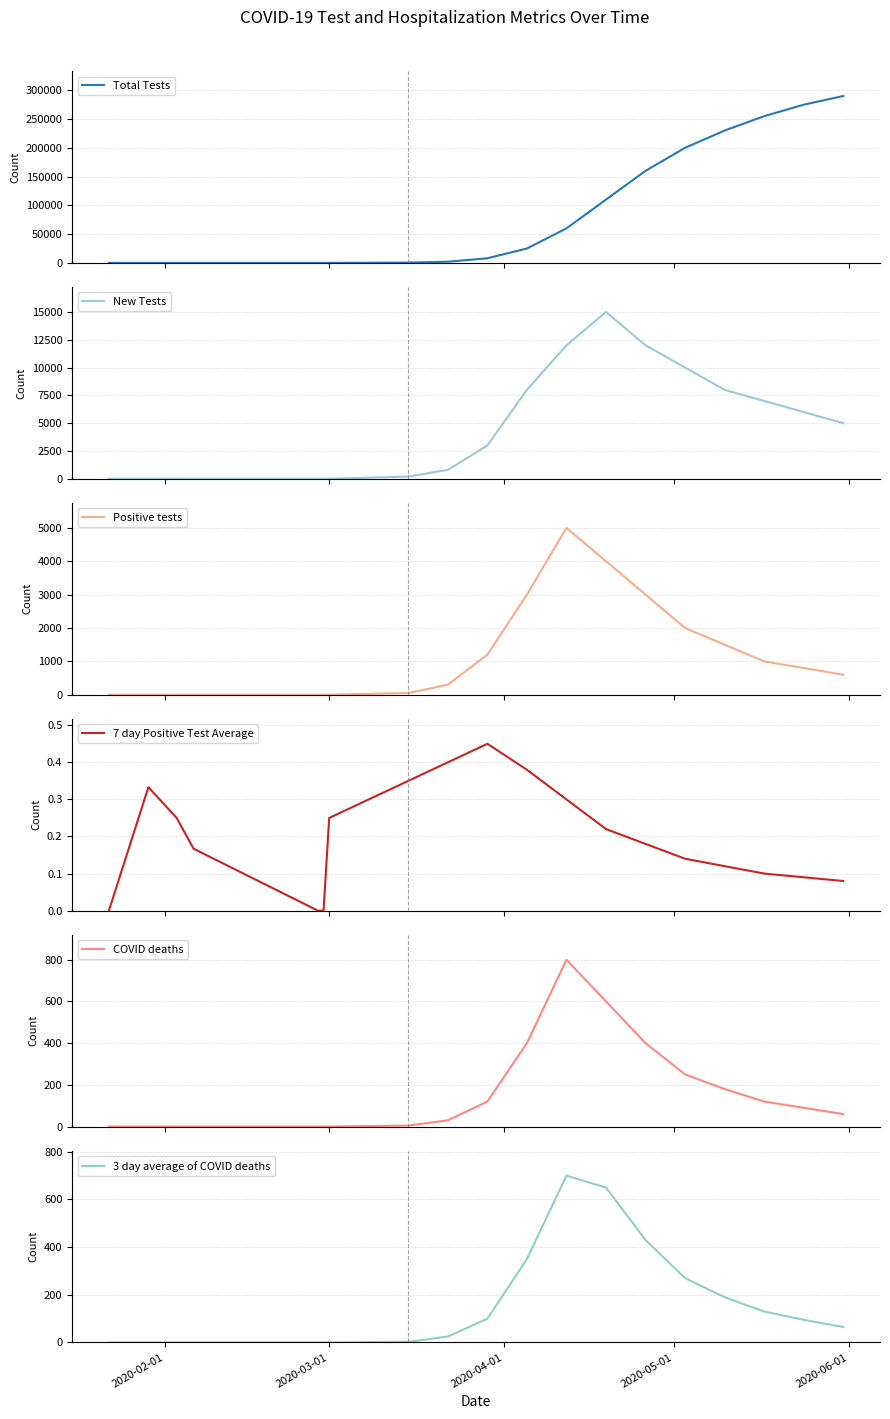

True or false: New Tests and Total Tests cross at least once.

False